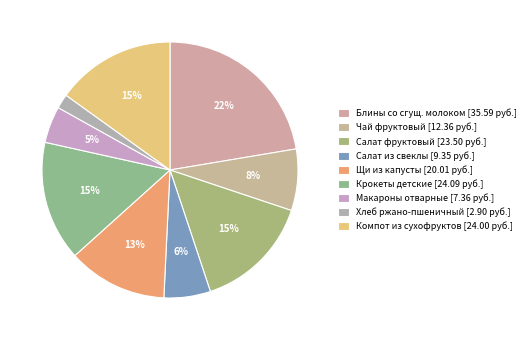

Rank the categories by value from highest to lowest.

Блины со сгущенным молоком, Крокеты детские, Компот из смеси сухофруктов, Салат- коктель фруктовый, Щи из свежей капусты со сметаной, Чай фруктовый, Салат из свеклы с растительным маслом, Макароны отварные, Хлеб ржано - пшеничный